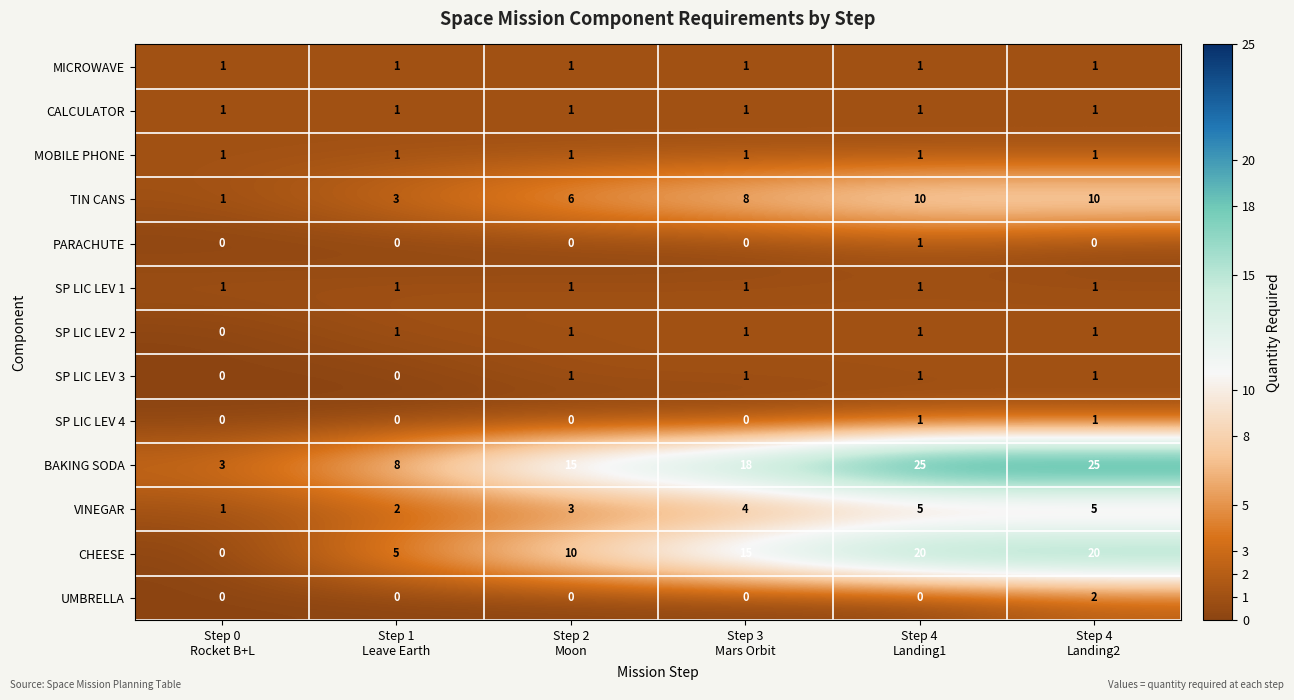

What is the highest value of the CHEESE series?

20